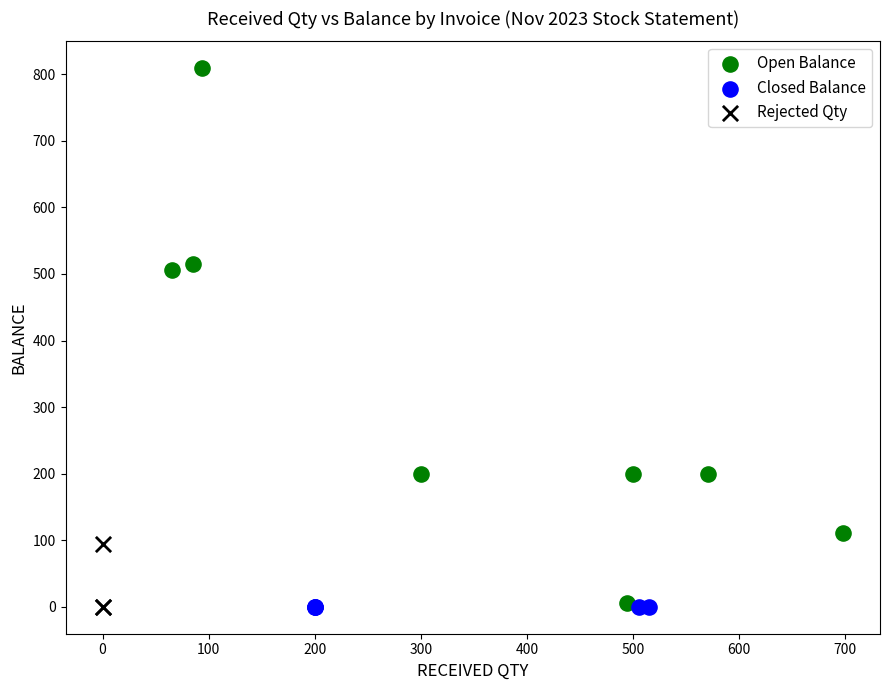

Which series reaches the maximum Y coordinate?

Open Balance